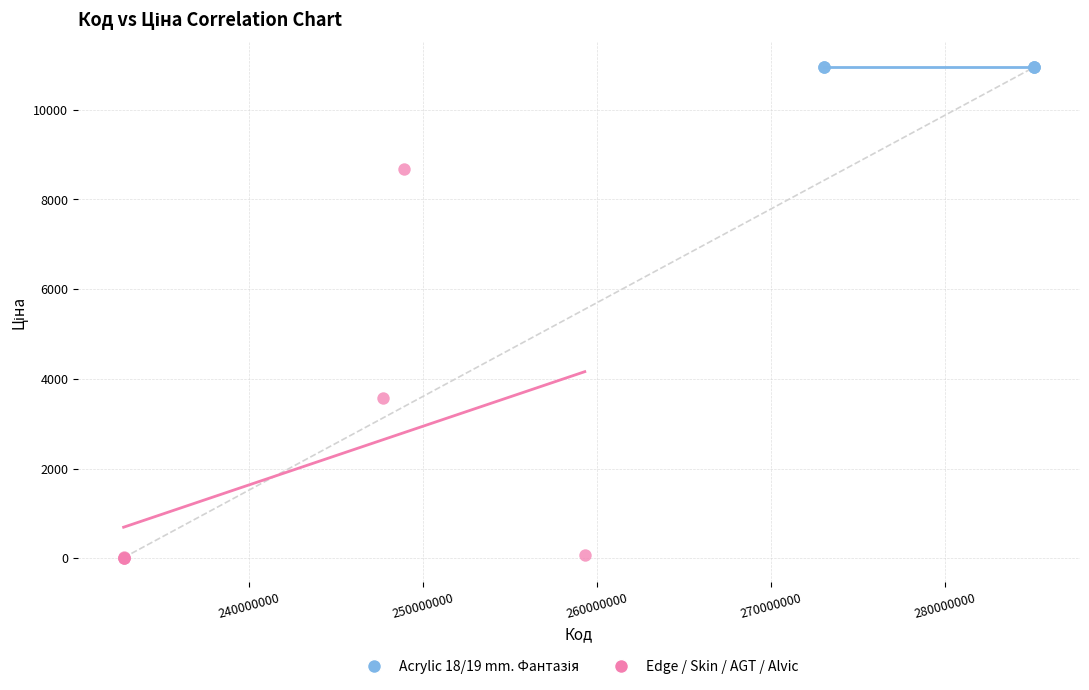

Which series reaches the minimum Y coordinate?

Edge / Skin / AGT / Alvic